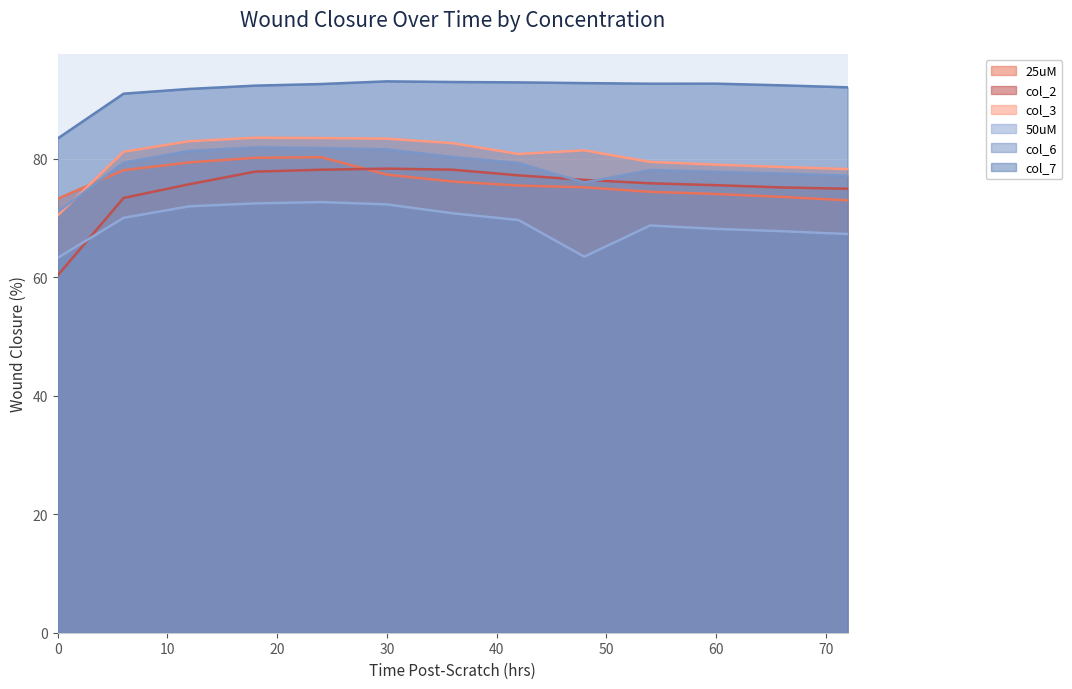

What is the value of the 50uM point at the 1st from the left?

63.3